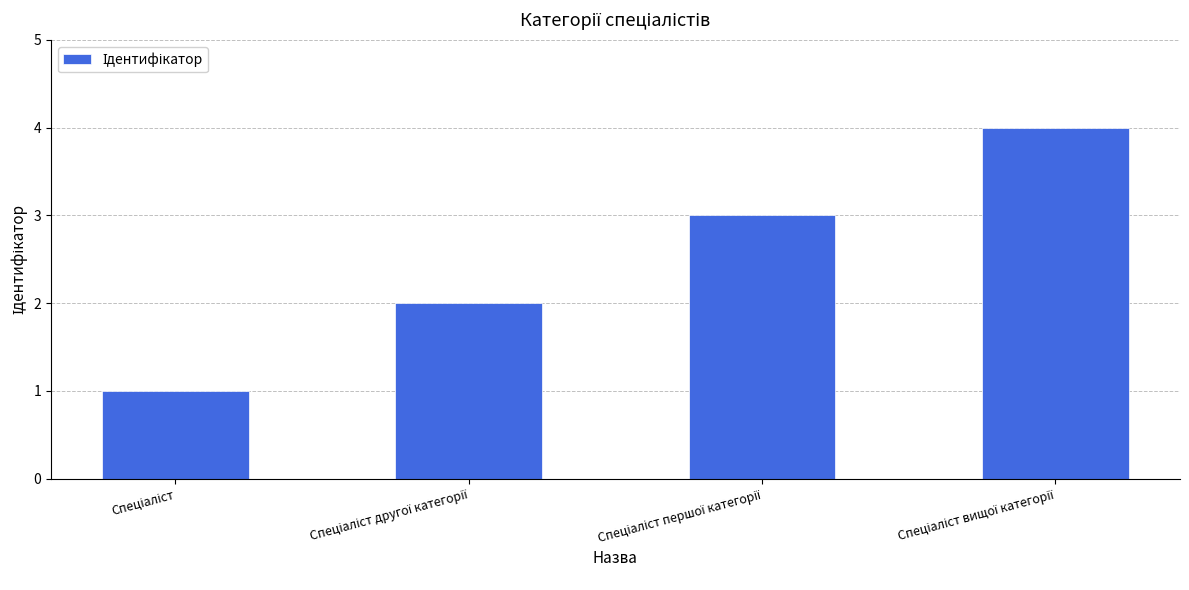

What is the greatest value displayed?

4